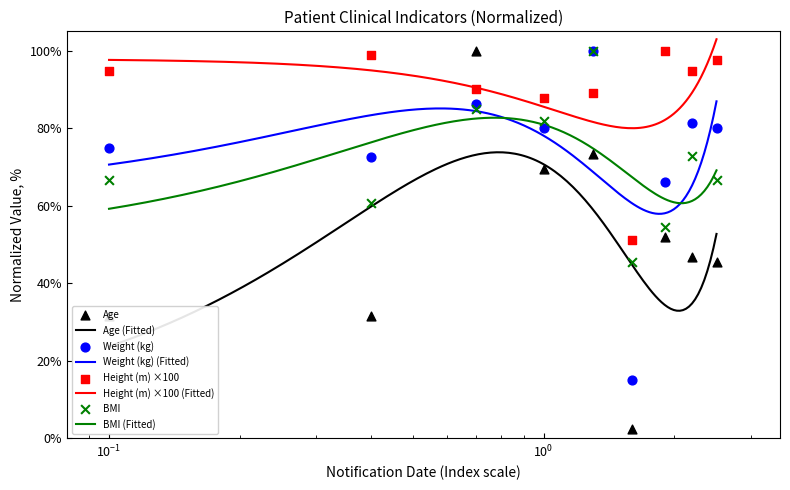

True or false: Height (m) ×100 (Fitted) and BMI (Fitted) intersect in this chart.

False